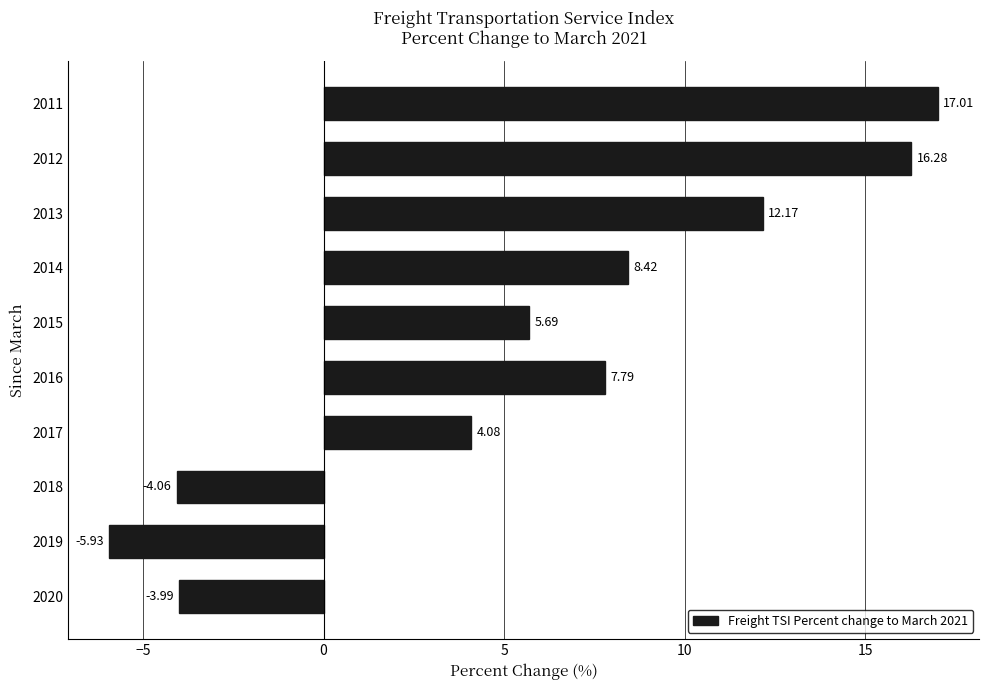

Does the chart contain stacked bars?

No